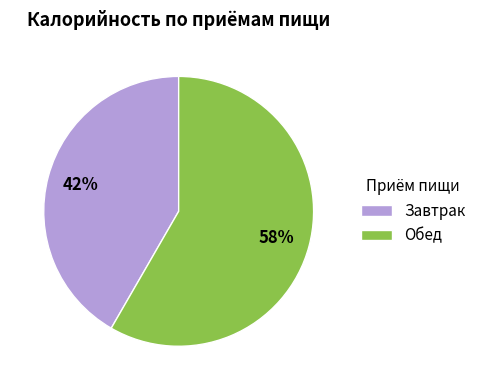

Is the sum of Завтрак and Обед greater than half?

Yes